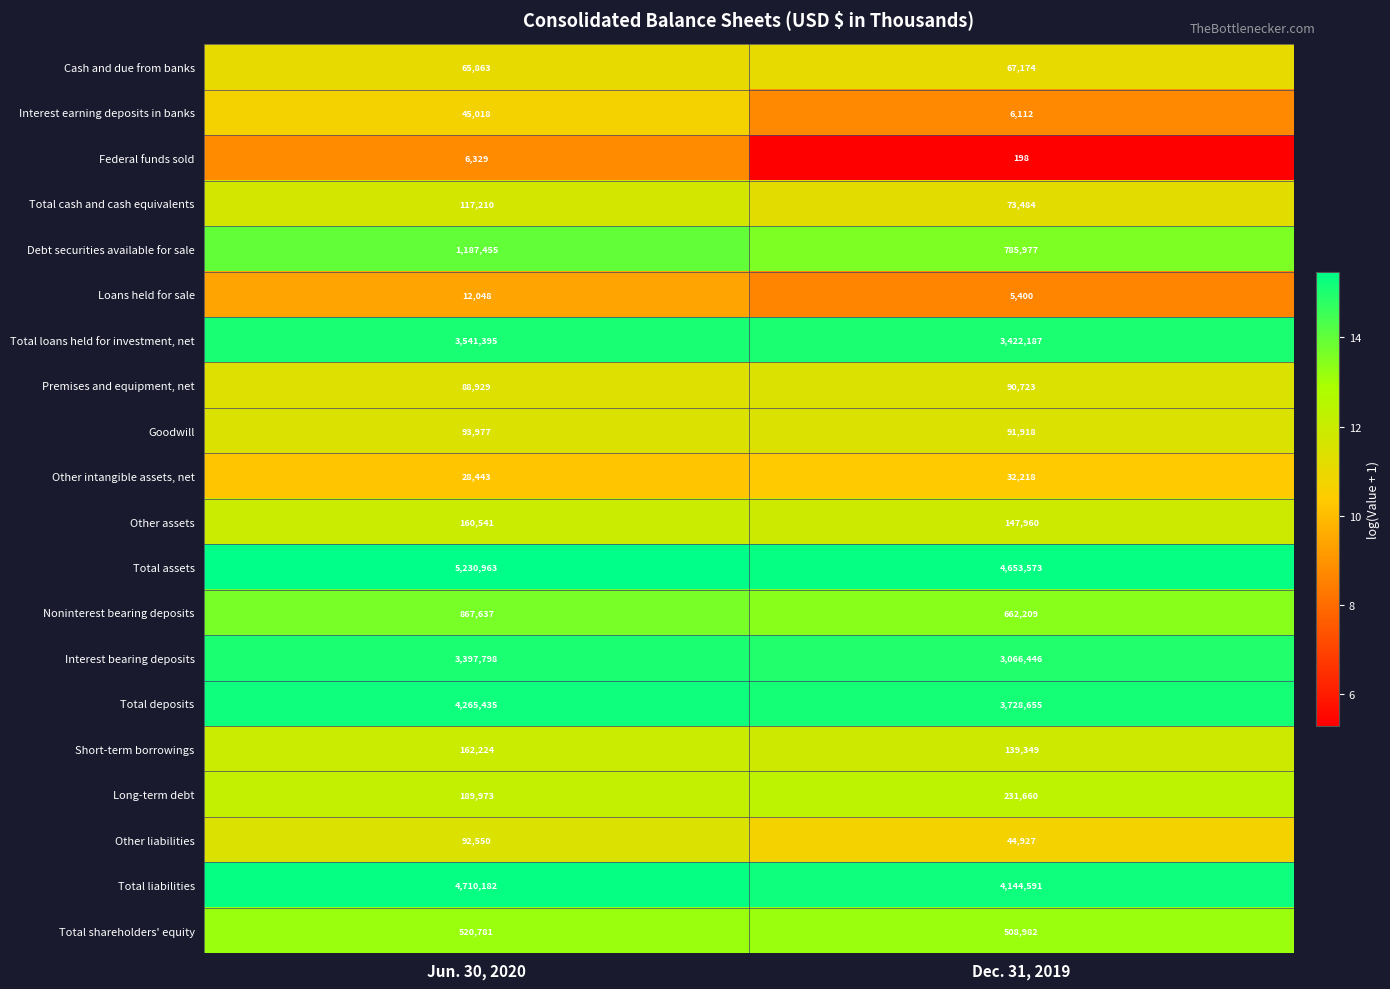

The Noninterest bearing deposits series shows 162157 at Dec. 31, 2019. True or false?

False